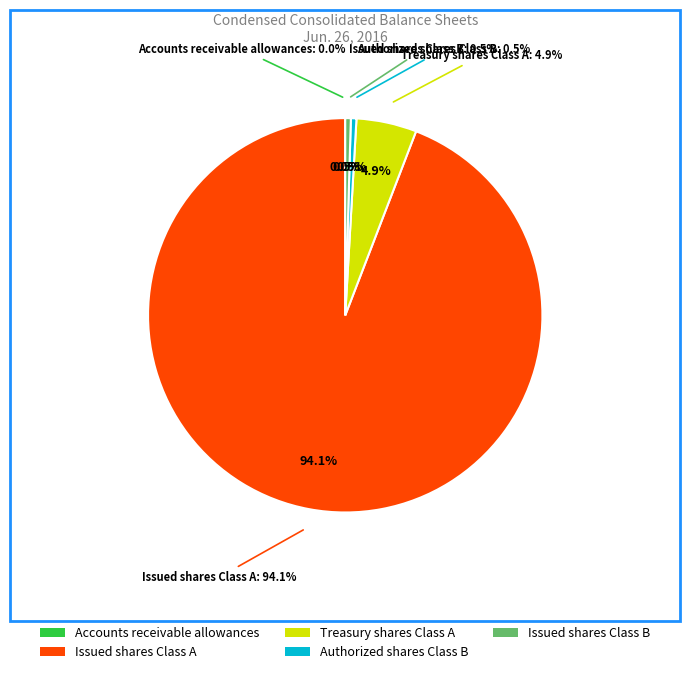

What is the majority slice?

Issued shares Class A